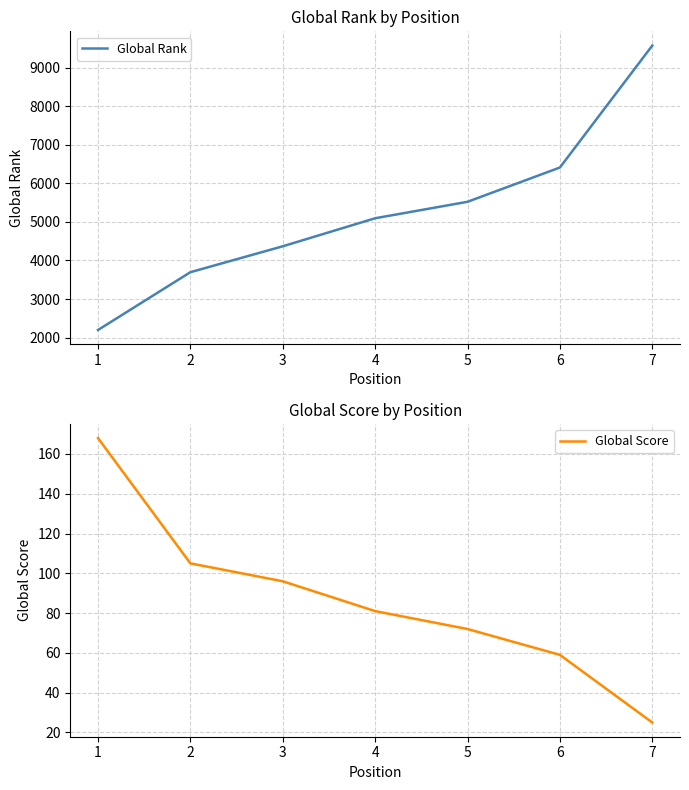

List the series in order of their peak value, lowest first.

Global Score, Global Rank